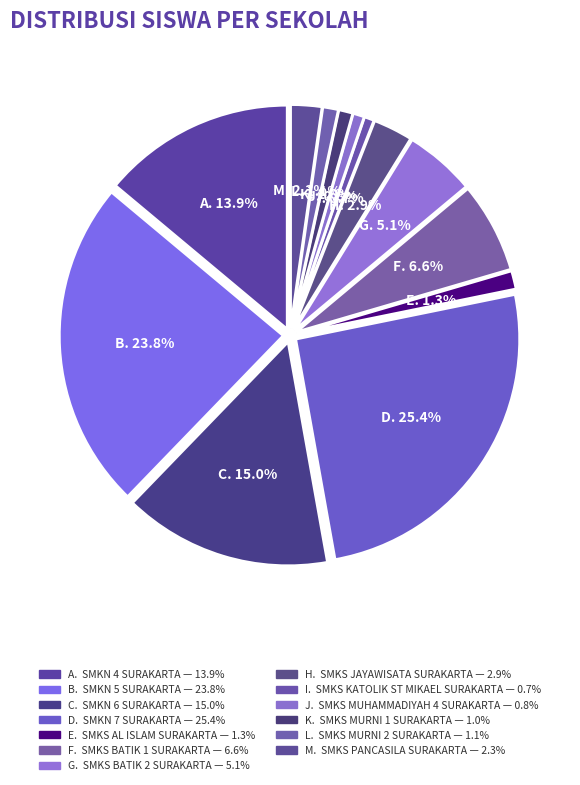

Is there a majority slice in this chart?

No